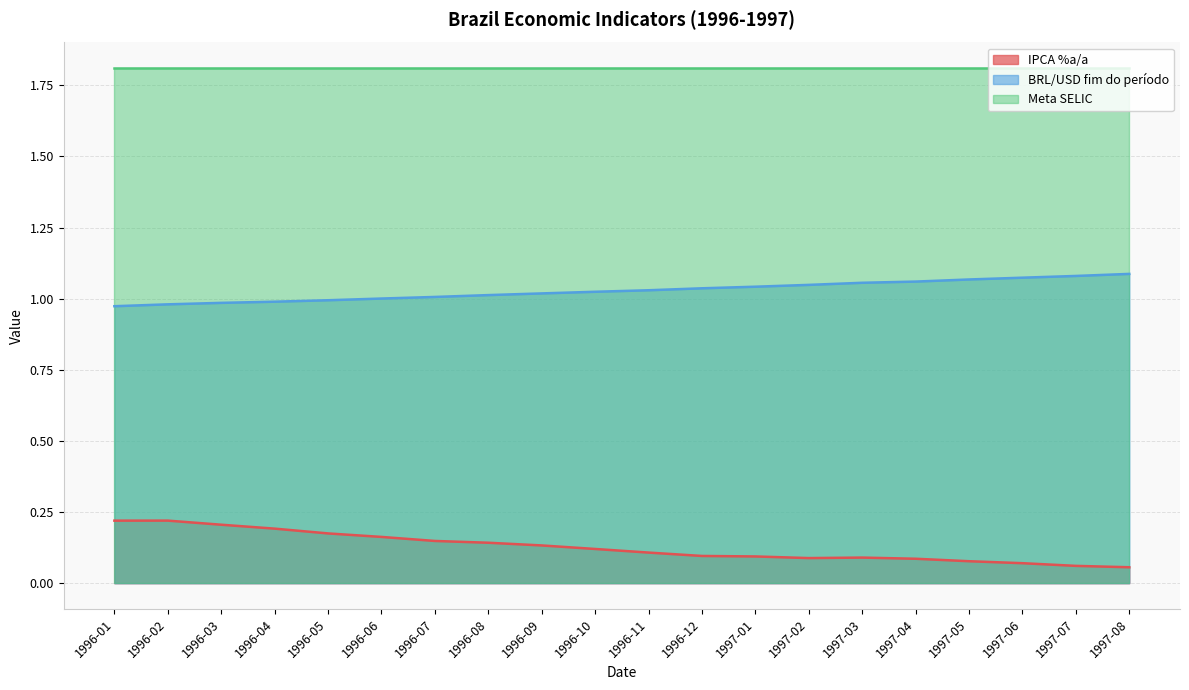

Which series has the largest total across all categories?

Meta SELIC